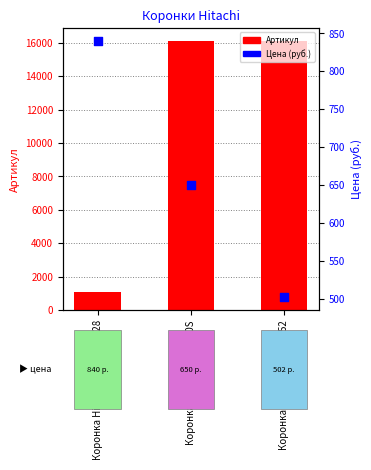

Which series has the largest total across all categories?

Артикул